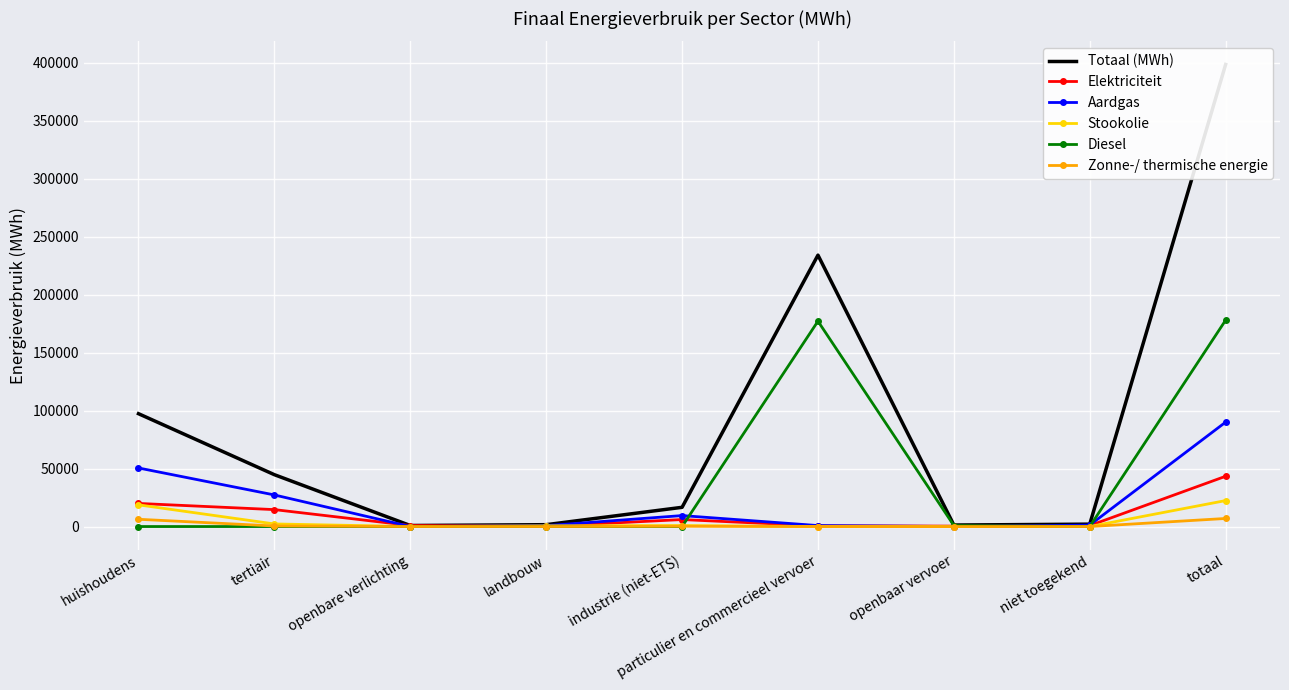

How many data points does each series have?

9